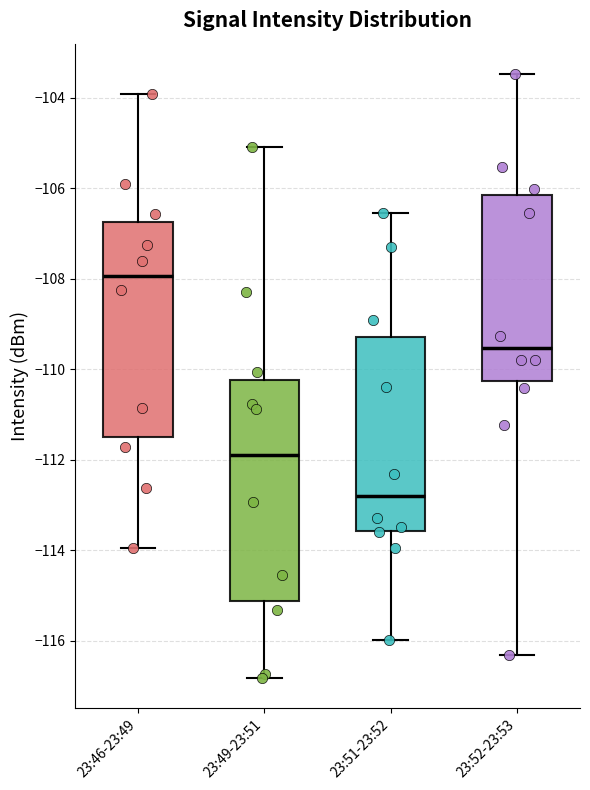

Reading left to right, read every box against the y-axis: the position of its median line, the range the box covers, and the ends of its whiskers. The values are not printed on the chart, so give them approximately, as read against the axis.

23:46-23:49: median -108.0, box -111.4 to -106.8, whiskers -114.0 to -104.0
23:49-23:51: median -112.0, box -115.2 to -110.2, whiskers -116.8 to -105.0
23:51-23:52: median -112.8, box -113.6 to -109.2, whiskers -116.0 to -106.6
23:52-23:53: median -109.6, box -110.2 to -106.2, whiskers -116.4 to -103.4